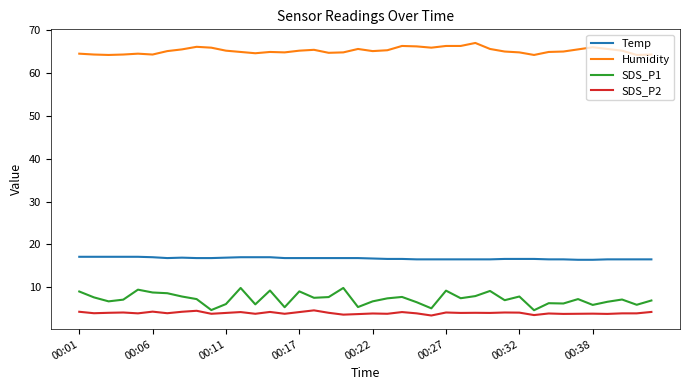

How many lines are shown in the chart?

4